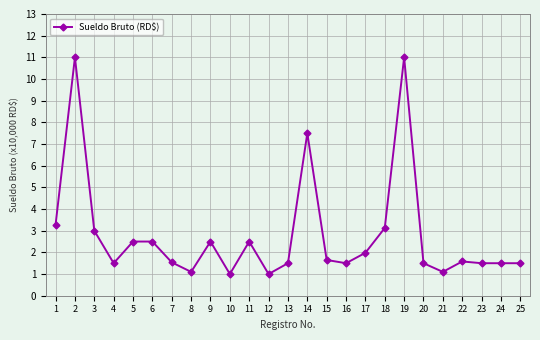

At which category does the data reach its first local valley?

4